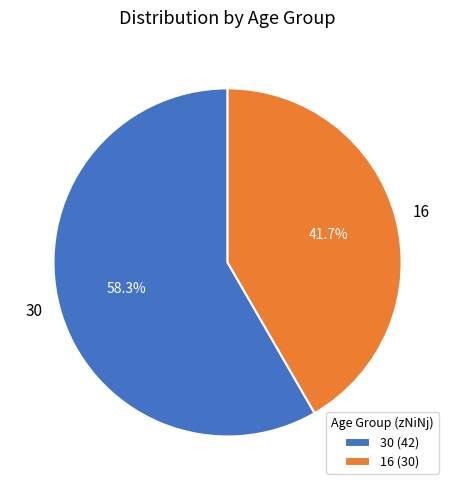

What percentage is the 16 slice, to the nearest percent?

42%